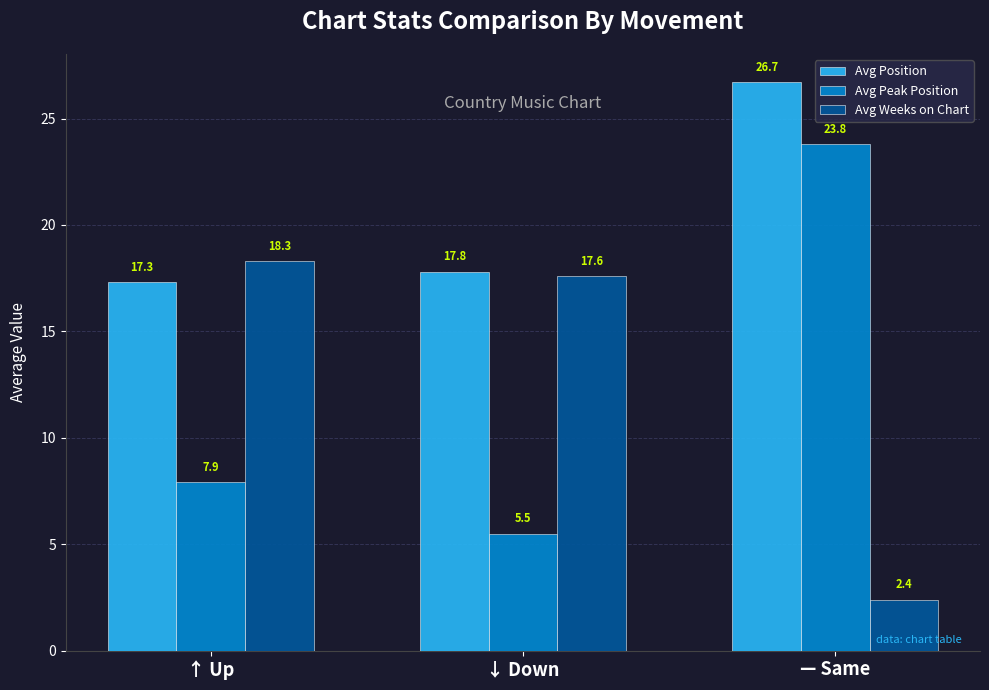

What is the label of the 3rd bar from the left?

— Same